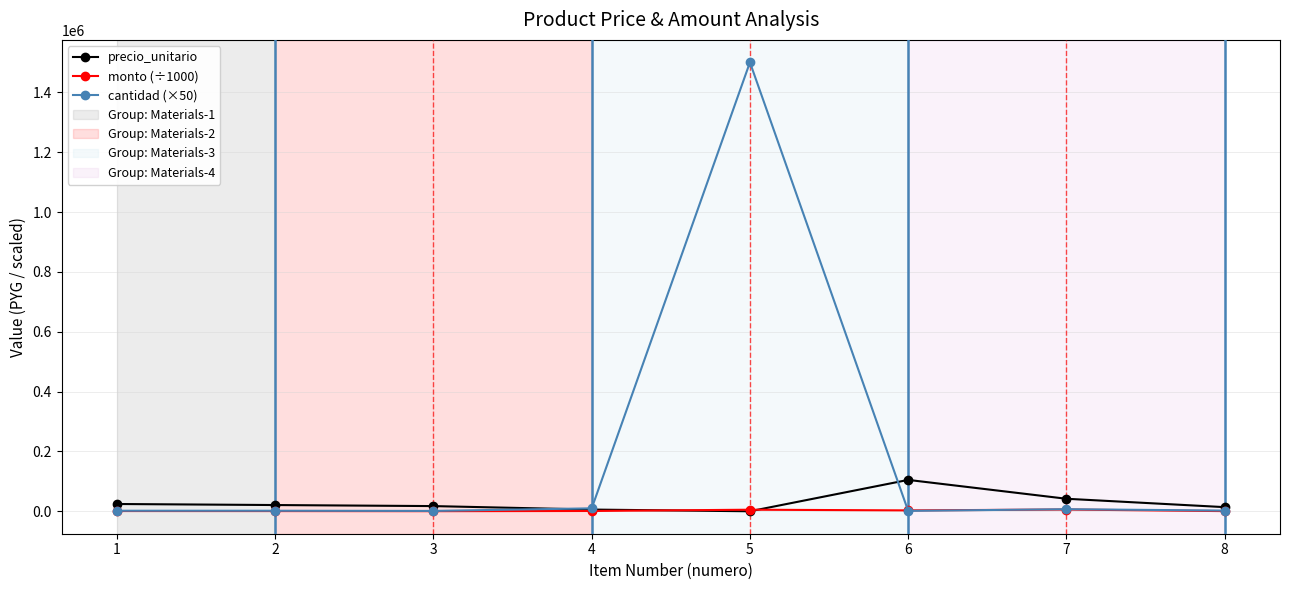

Count the number of categories in the chart.

8